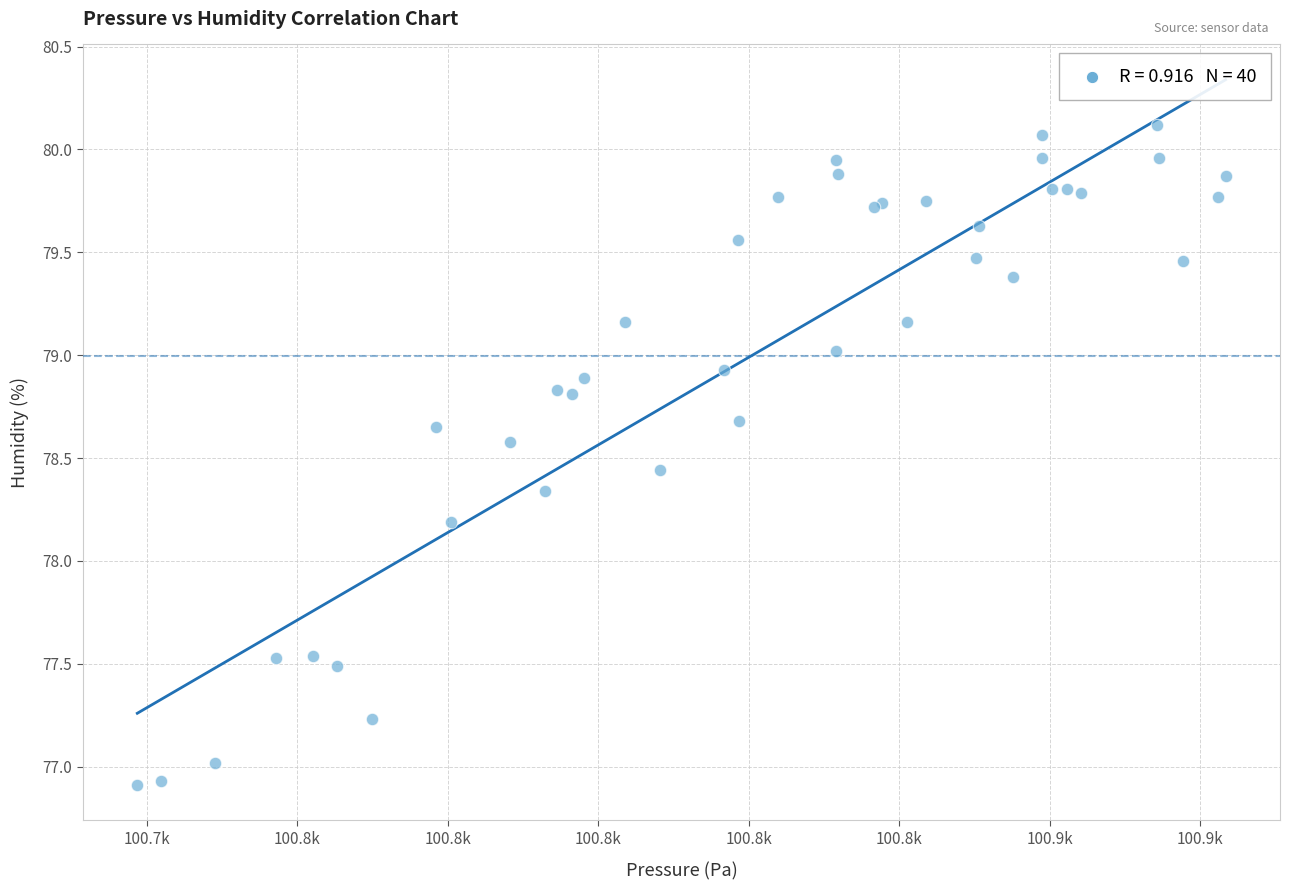

What Y value in the scatter plot is closest to 78?

78.2